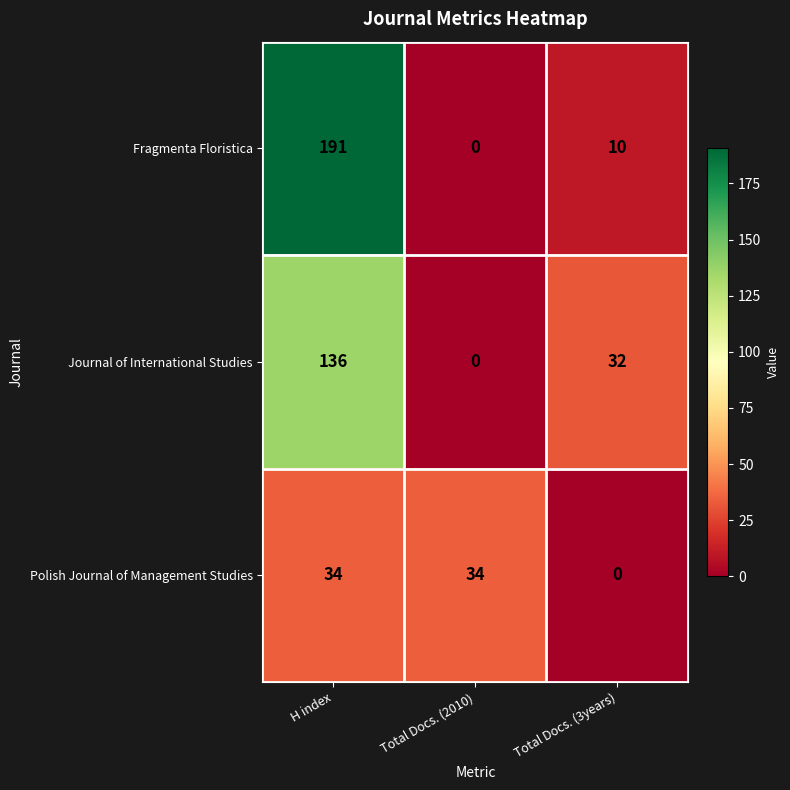

What is the total value across all series at H index?

361